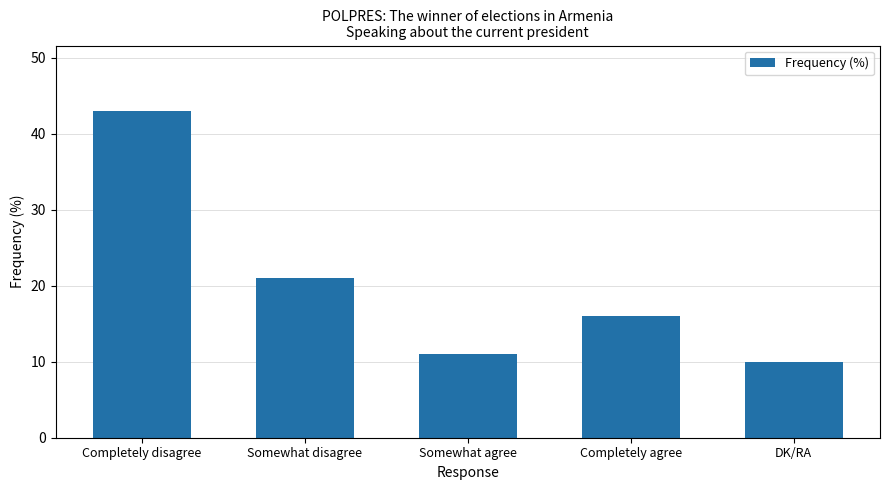

Reading left to right, extract all data points from this chart.

43	21	11	16	10